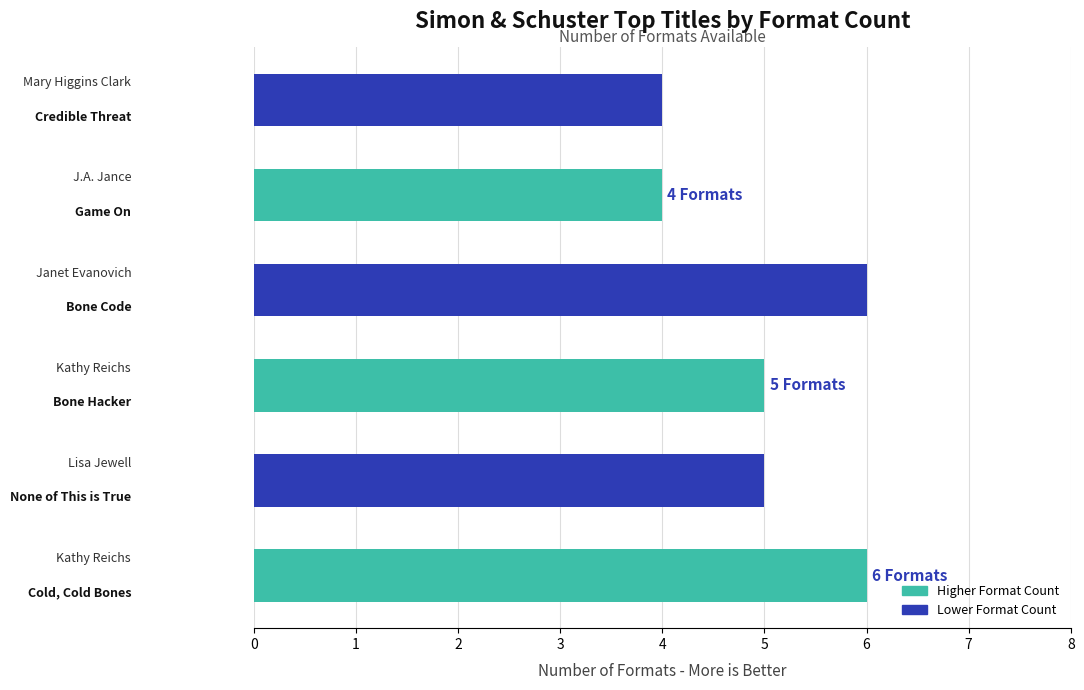

How many values are between 4 and 6?

6